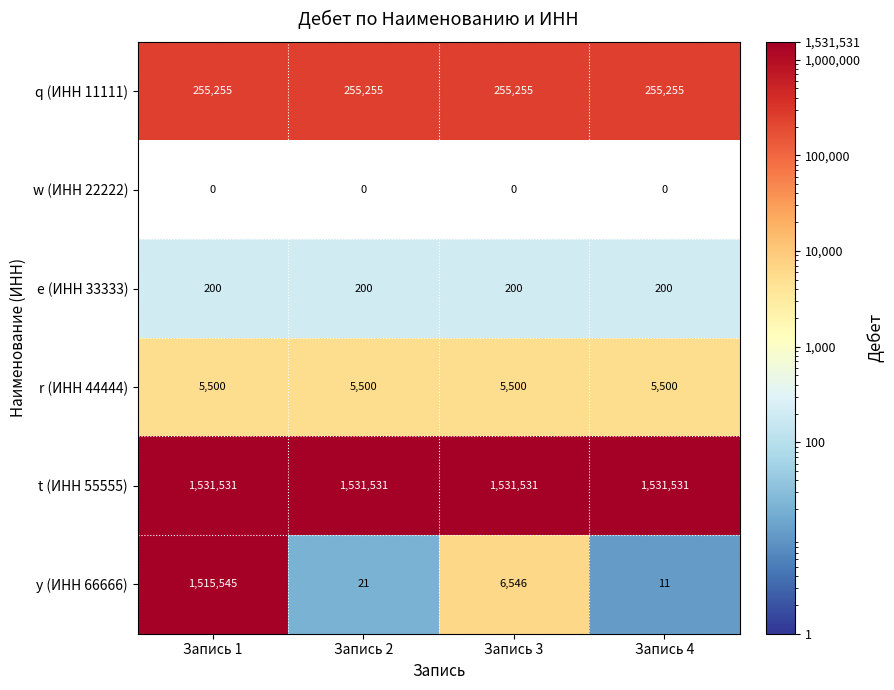

What is the approximate value of t (ИНН 55555) at Запись 1?

1531531